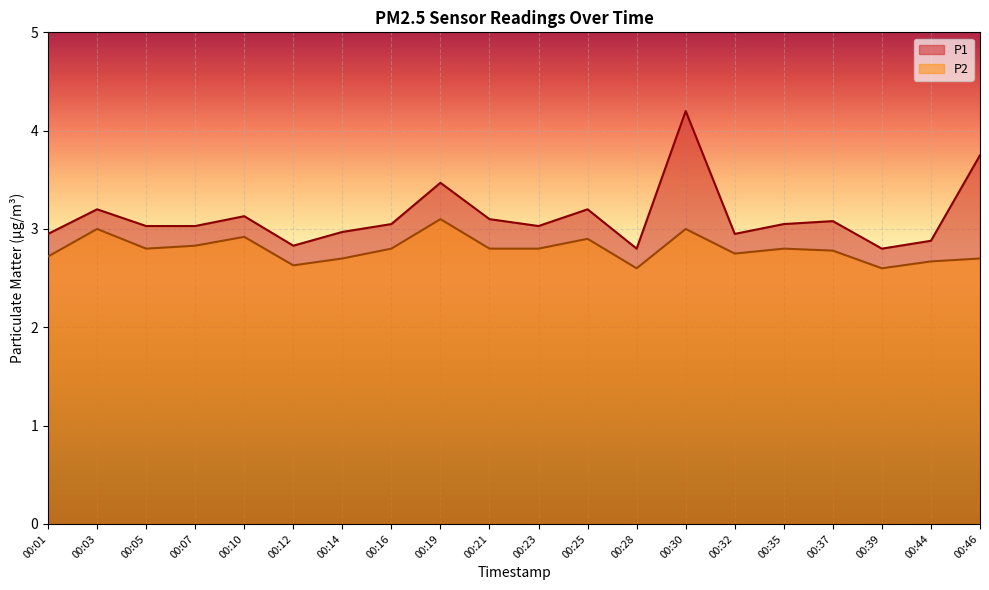

True or false: P2 and P1 intersect in this chart.

False